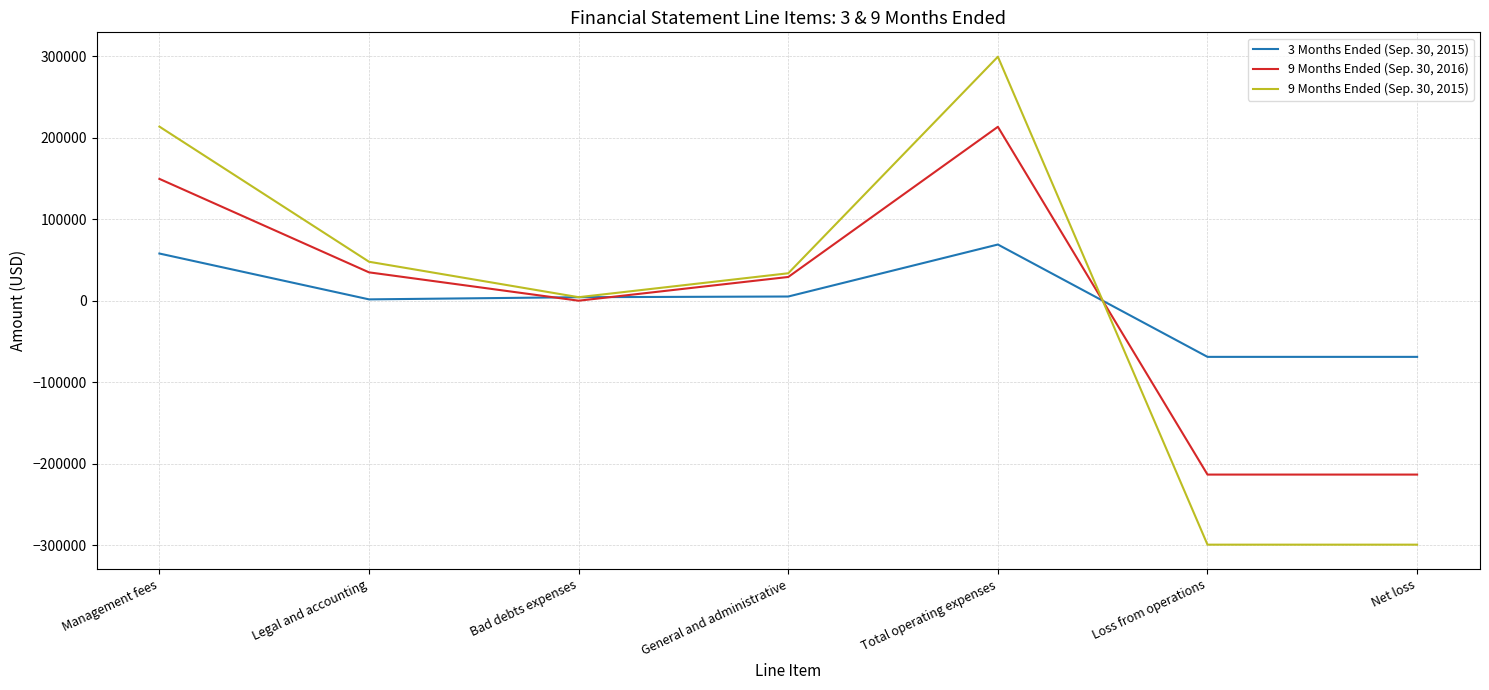

What are all the series names shown in the legend?

3 Months Ended (Sep. 30, 2015), 9 Months Ended (Sep. 30, 2016), 9 Months Ended (Sep. 30, 2015)